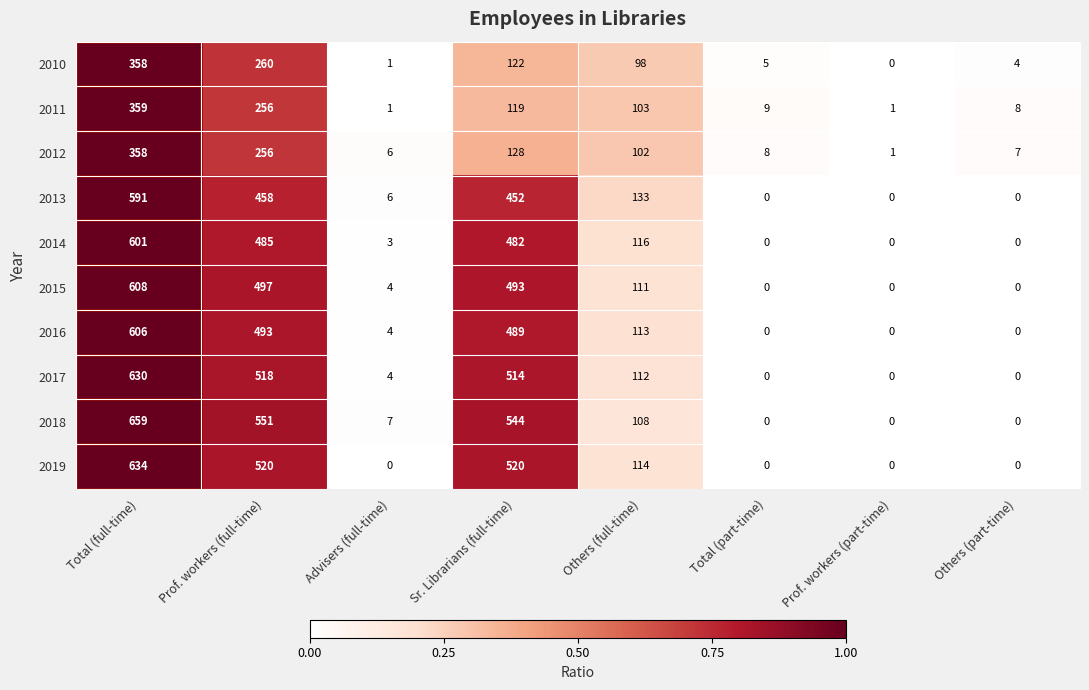

How many series are shown in this chart?

10